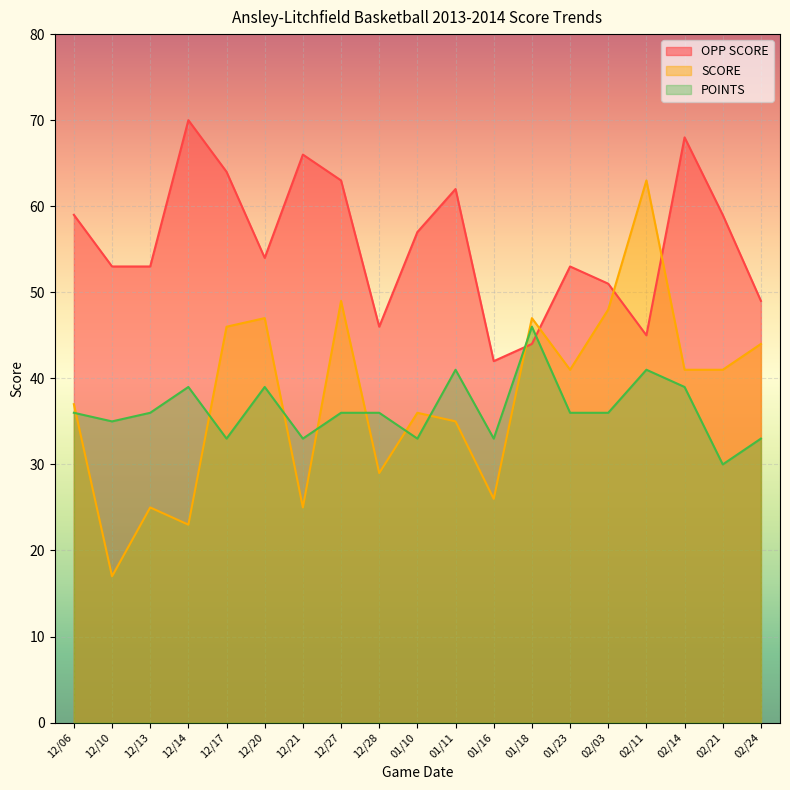

Rank the series at 02/14 from highest to lowest value.

OPP SCORE, SCORE, POINTS